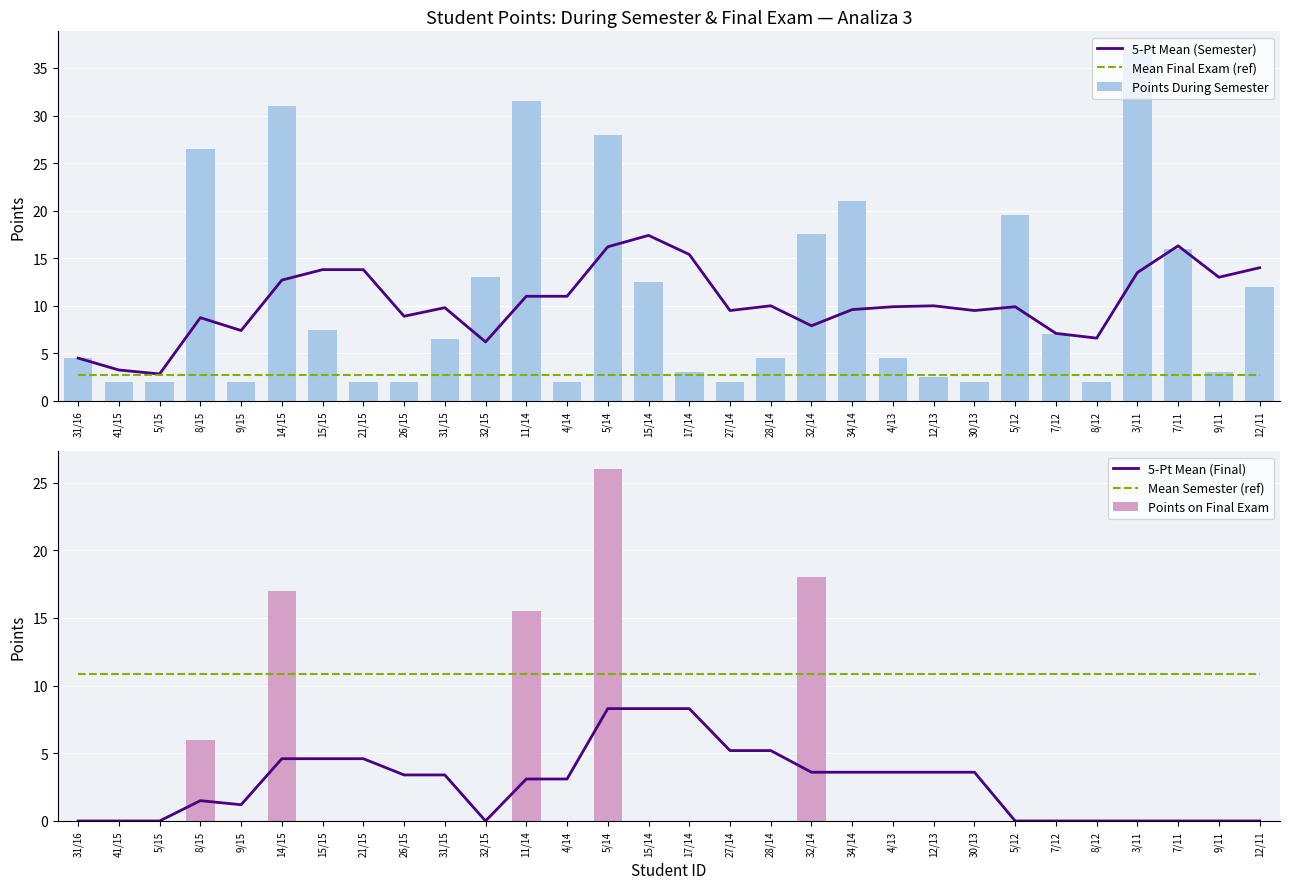

Reading left to right, extract all data points from this chart.

5-Pt Mean (Semester): 4.5	3.2	2.8	8.8	7.4	12.7	13.8	13.8	8.9	9.8	6.2	11.0	11.0	16.2	17.4	15.4	9.5	10.0	7.9	9.6	9.9	10.0	9.5	9.9	7.1	6.6	13.5	16.3	13.0	14.0
Mean Final Exam (ref): 2.8	2.8	2.8	2.8	2.8	2.8	2.8	2.8	2.8	2.8	2.8	2.8	2.8	2.8	2.8	2.8	2.8	2.8	2.8	2.8	2.8	2.8	2.8	2.8	2.8	2.8	2.8	2.8	2.8	2.8
Points During Semester: 4.5	2.0	2.0	26.5	2.0	31.0	7.5	2.0	2.0	6.5	13.0	31.5	2.0	28.0	12.5	3.0	2.0	4.5	17.5	21.0	4.5	2.5	2.0	19.5	7.0	2.0	37.0	16.0	3.0	12.0
5-Pt Mean (Final): 0.0	0.0	0.0	1.5	1.2	4.6	4.6	4.6	3.4	3.4	0.0	3.1	3.1	8.3	8.3	8.3	5.2	5.2	3.6	3.6	3.6	3.6	3.6	0.0	0.0	0.0	0.0	0.0	0.0	0.0
Mean Semester (ref): 10.9	10.9	10.9	10.9	10.9	10.9	10.9	10.9	10.9	10.9	10.9	10.9	10.9	10.9	10.9	10.9	10.9	10.9	10.9	10.9	10.9	10.9	10.9	10.9	10.9	10.9	10.9	10.9	10.9	10.9
Points on Final Exam: 0.0	0.0	0.0	6.0	0.0	17.0	0.0	0.0	0.0	0.0	0.0	15.5	0.0	26.0	0.0	0.0	0.0	0.0	18.0	0.0	0.0	0.0	0.0	0.0	0.0	0.0	0.0	0.0	0.0	0.0